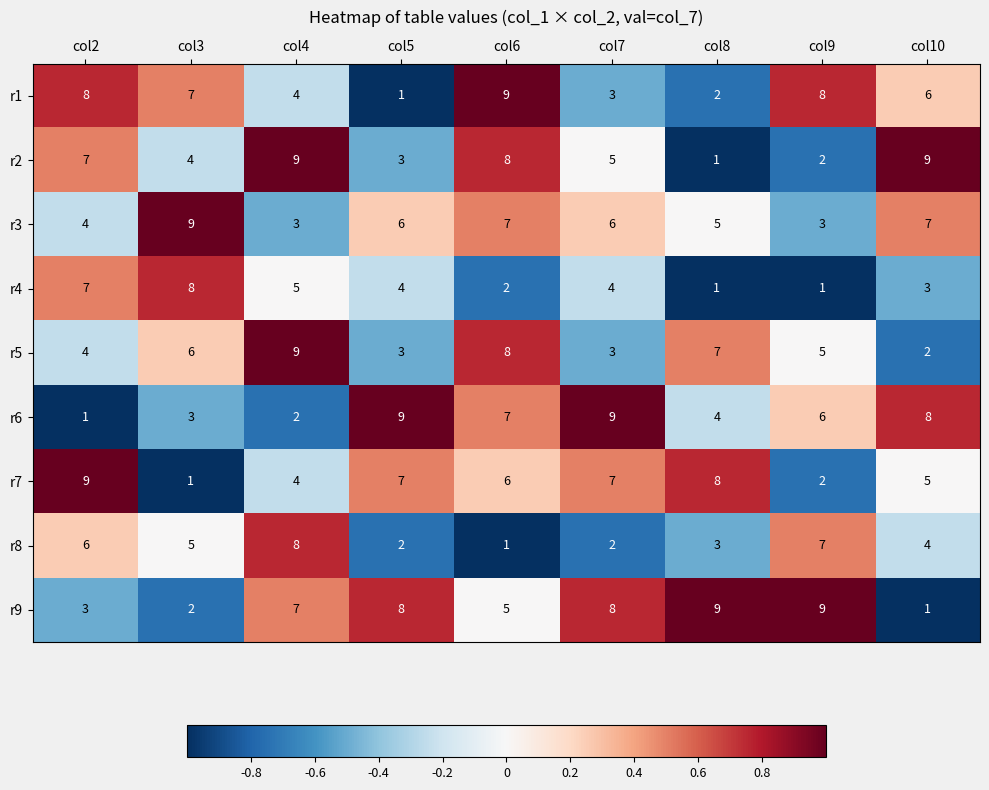

Is the value of r9 at col10 greater than the value of r5 at col5?

No